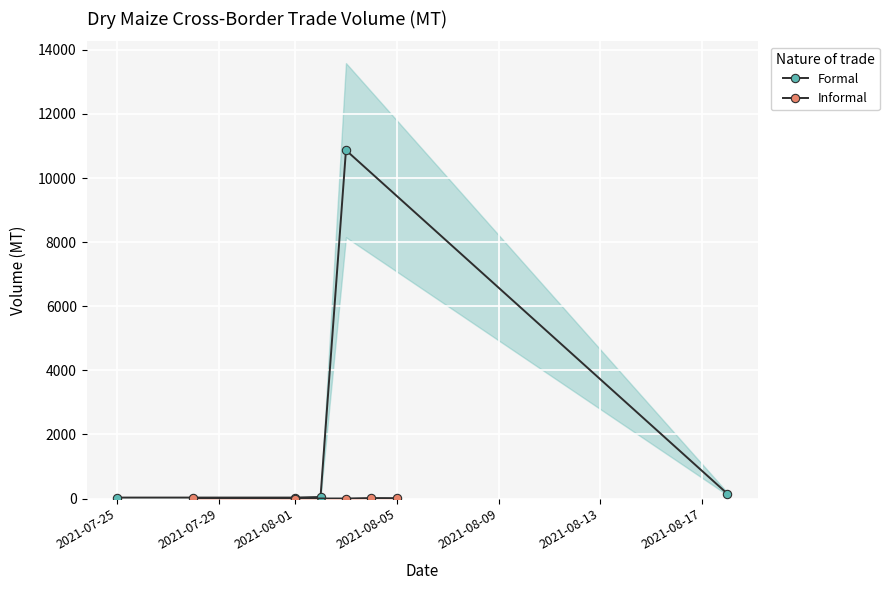

In Formal, how many points are higher than both neighbors (excluding endpoints)?

1